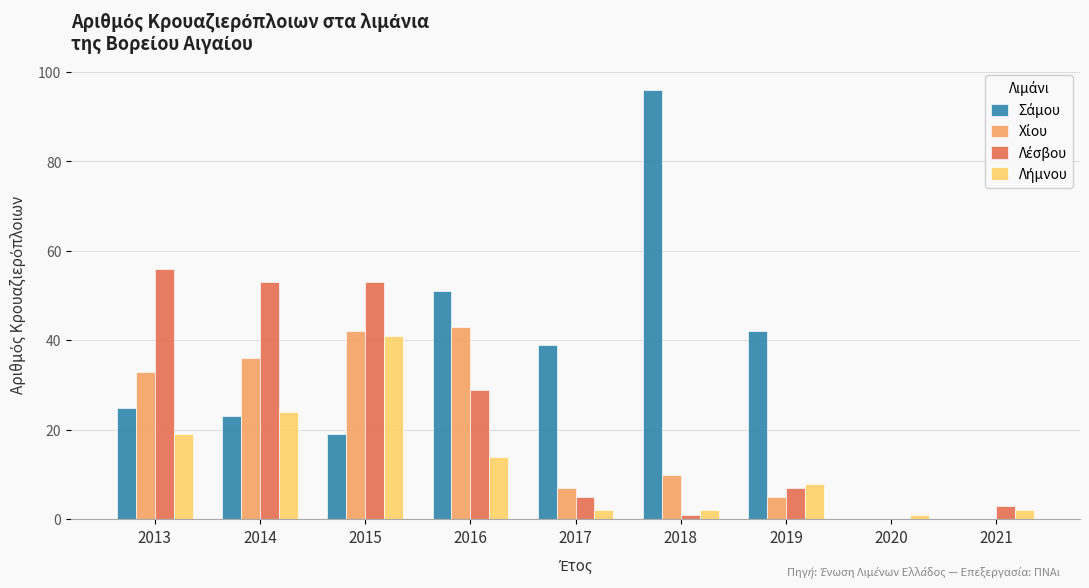

At which category does the chart reach its peak across all series?

2018